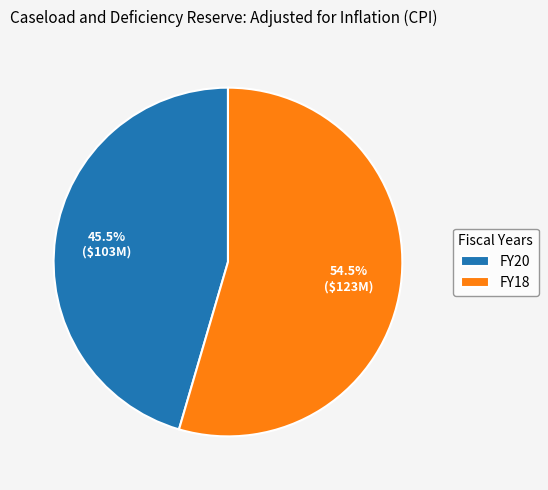

Rank the categories by value from lowest to highest.

FY20, FY18